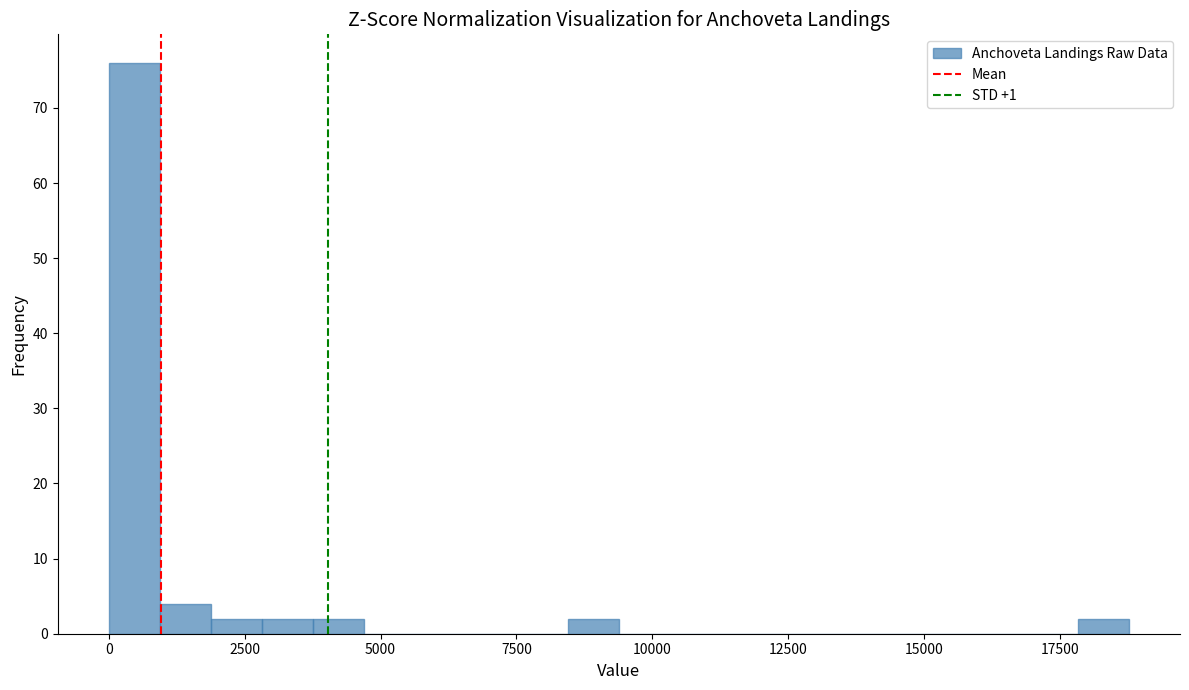

Read against the x-axis, roughly where is the centre of the tallest bar?

500